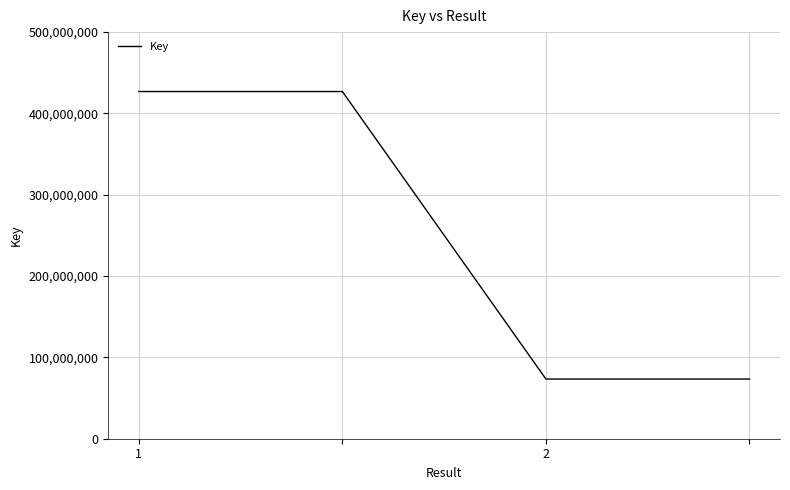

How many values are below 426929610?

2